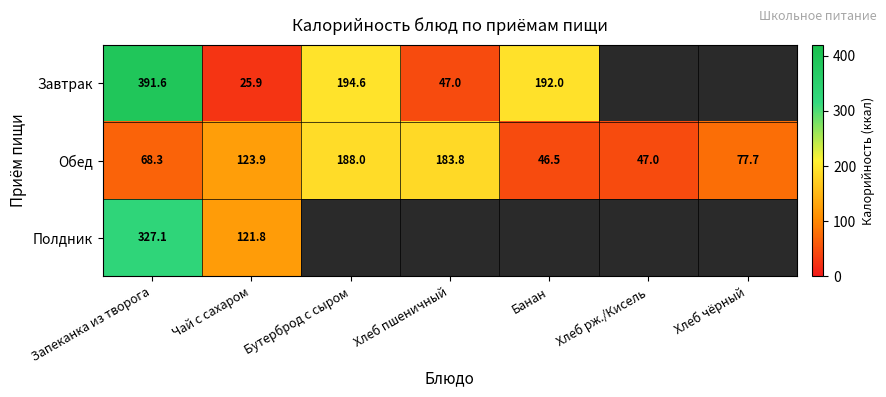

What is the difference between the Завтрак values at Запеканка из творога and Хлеб пшеничный?

344.6